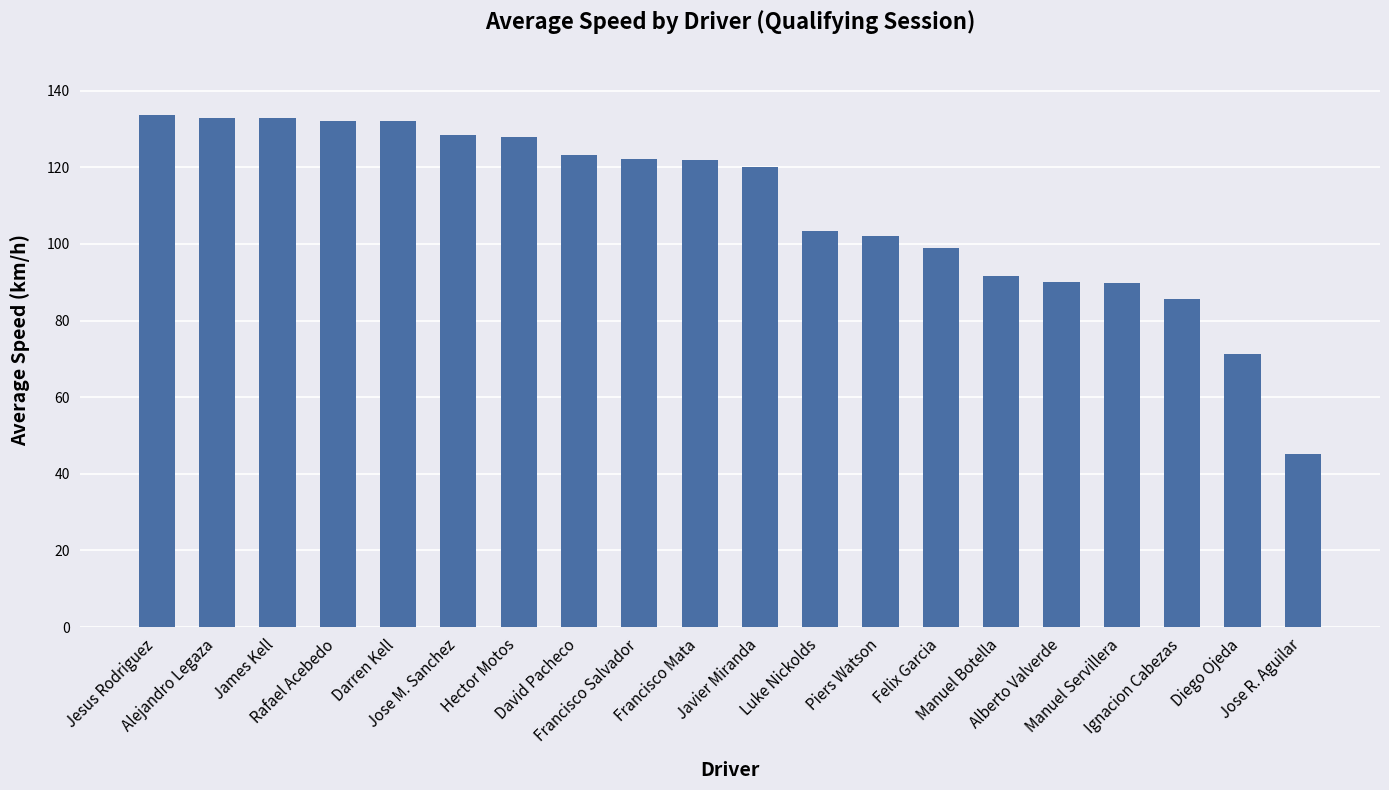

Approximately how many times larger is the value at Javier Miranda compared to Francisco Mata?

1.0